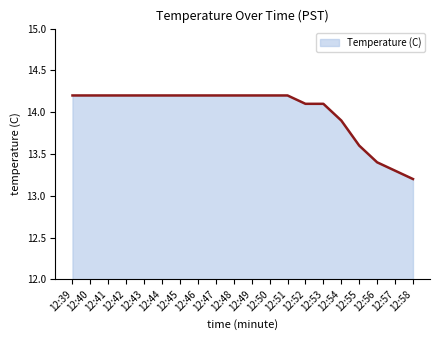

True or false: the data shows 14.2 at 12:41.

True